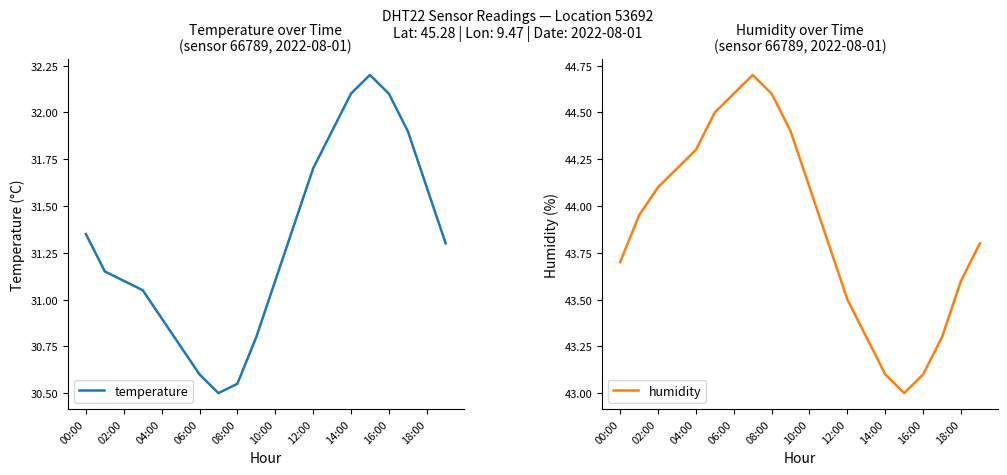

The temperature series shows 31.9 at 17. True or false?

True